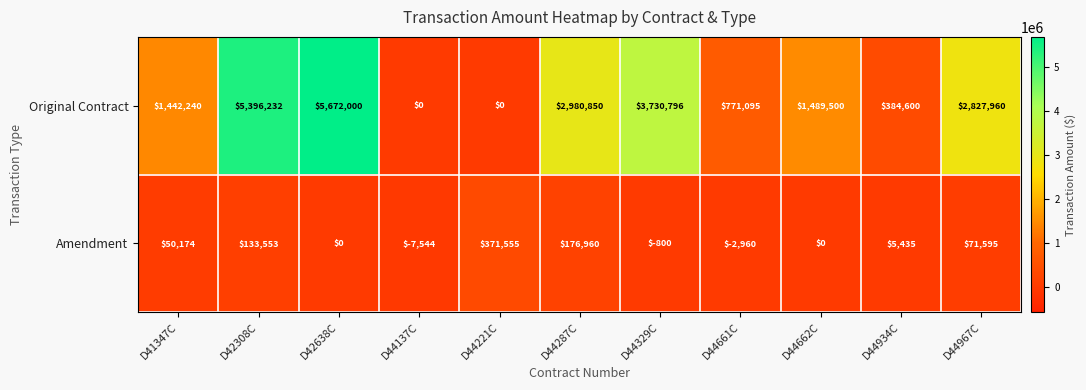

Which series changed the most between D44137C and D44287C?

Original Contract